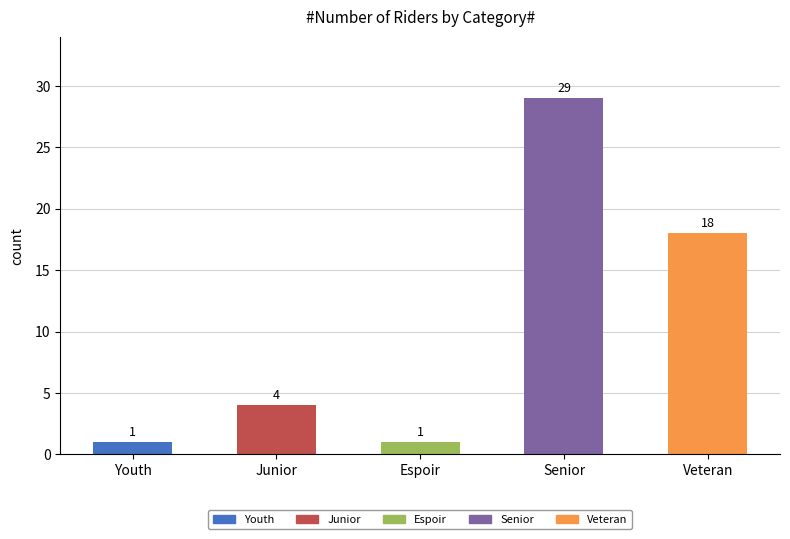

What is the greatest value displayed?

29